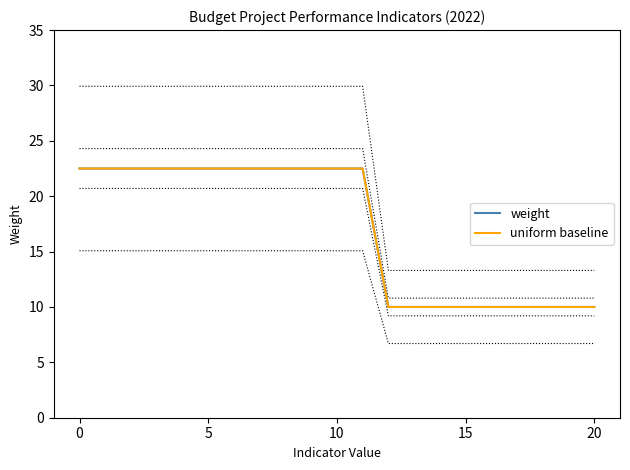

Reading right to left, list all the values displayed in this chart.

weight: 10.0	10.0	10.0	10.0	10.0	10.0	10.0	10.0	10.0	22.5	22.5	22.5	22.5	22.5	22.5	22.5	22.5	22.5	22.5	22.5	22.5
uniform baseline: 10.0	10.0	10.0	10.0	10.0	10.0	10.0	10.0	10.0	22.5	22.5	22.5	22.5	22.5	22.5	22.5	22.5	22.5	22.5	22.5	22.5